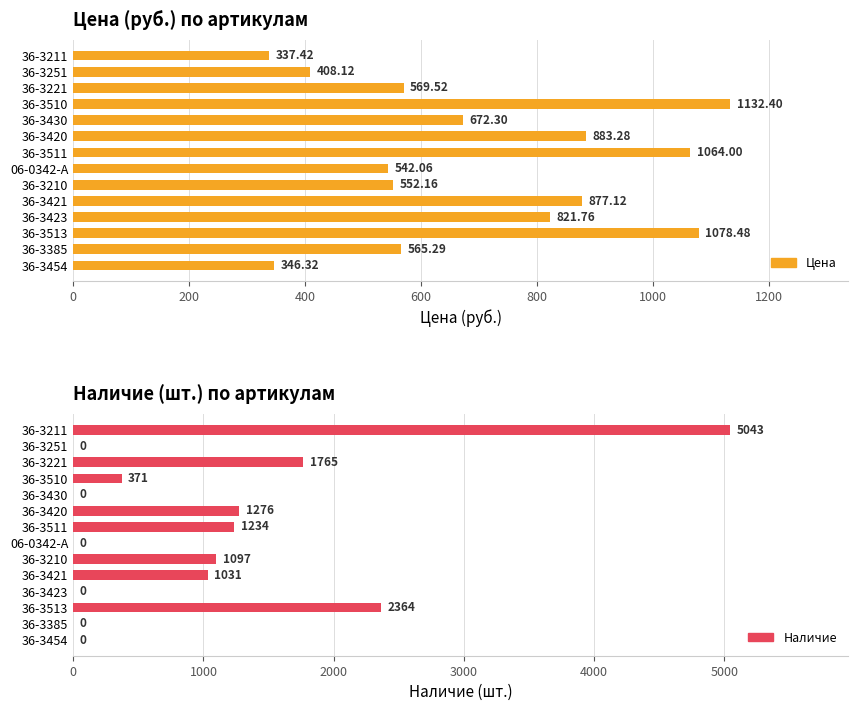

What are all the series names shown in the legend?

Цена, Наличие